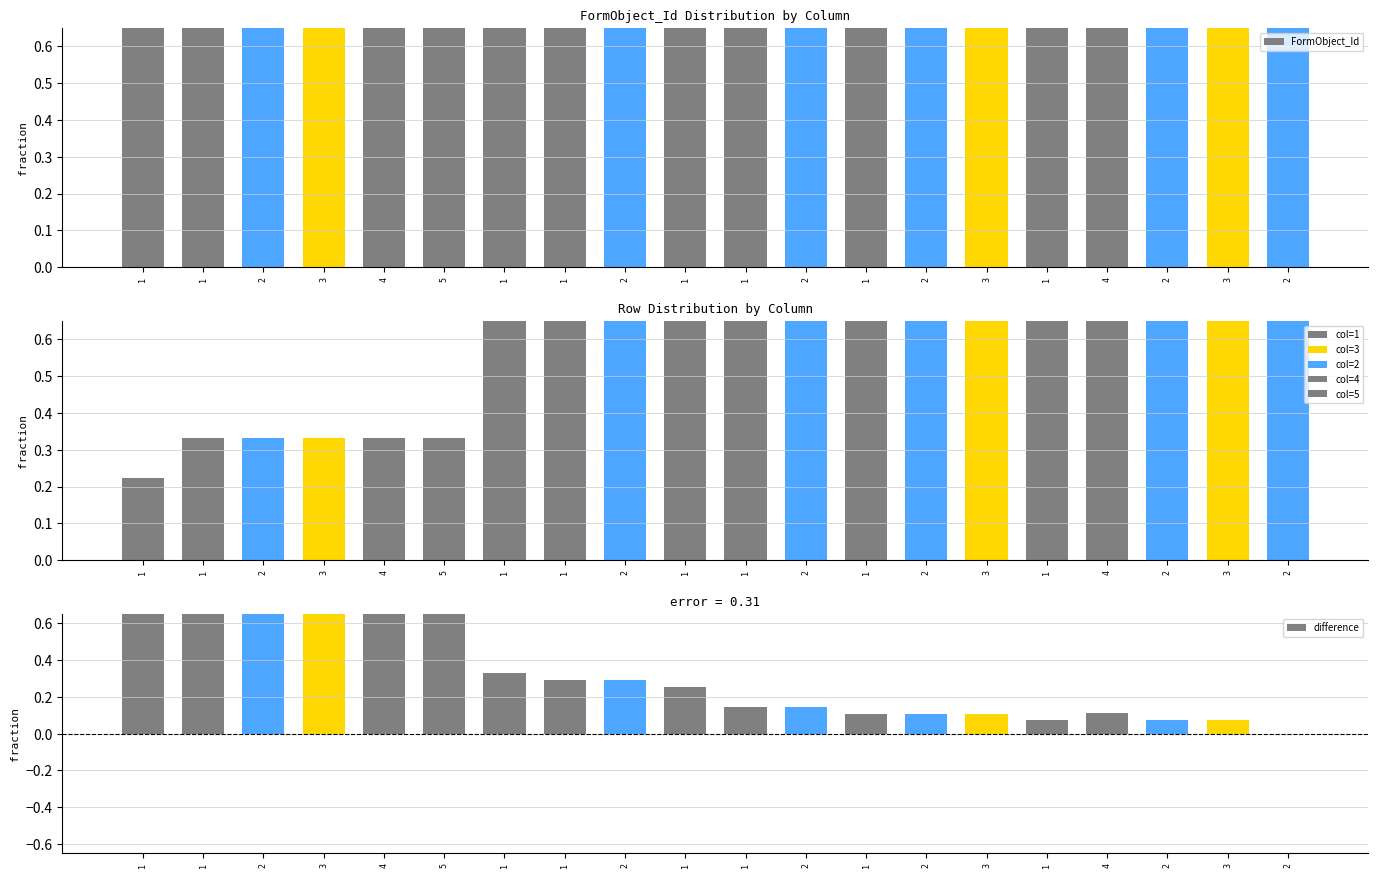

What is the label of the 13th bar from the right?

1